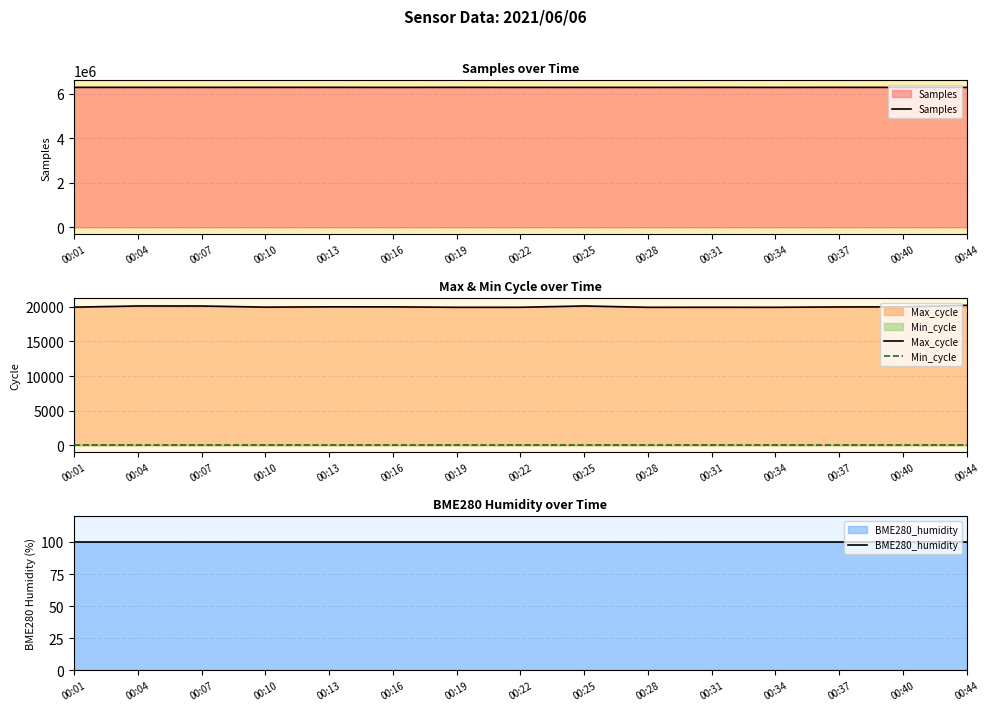

The Max_cycle series shows 30527 at 00:04. True or false?

False